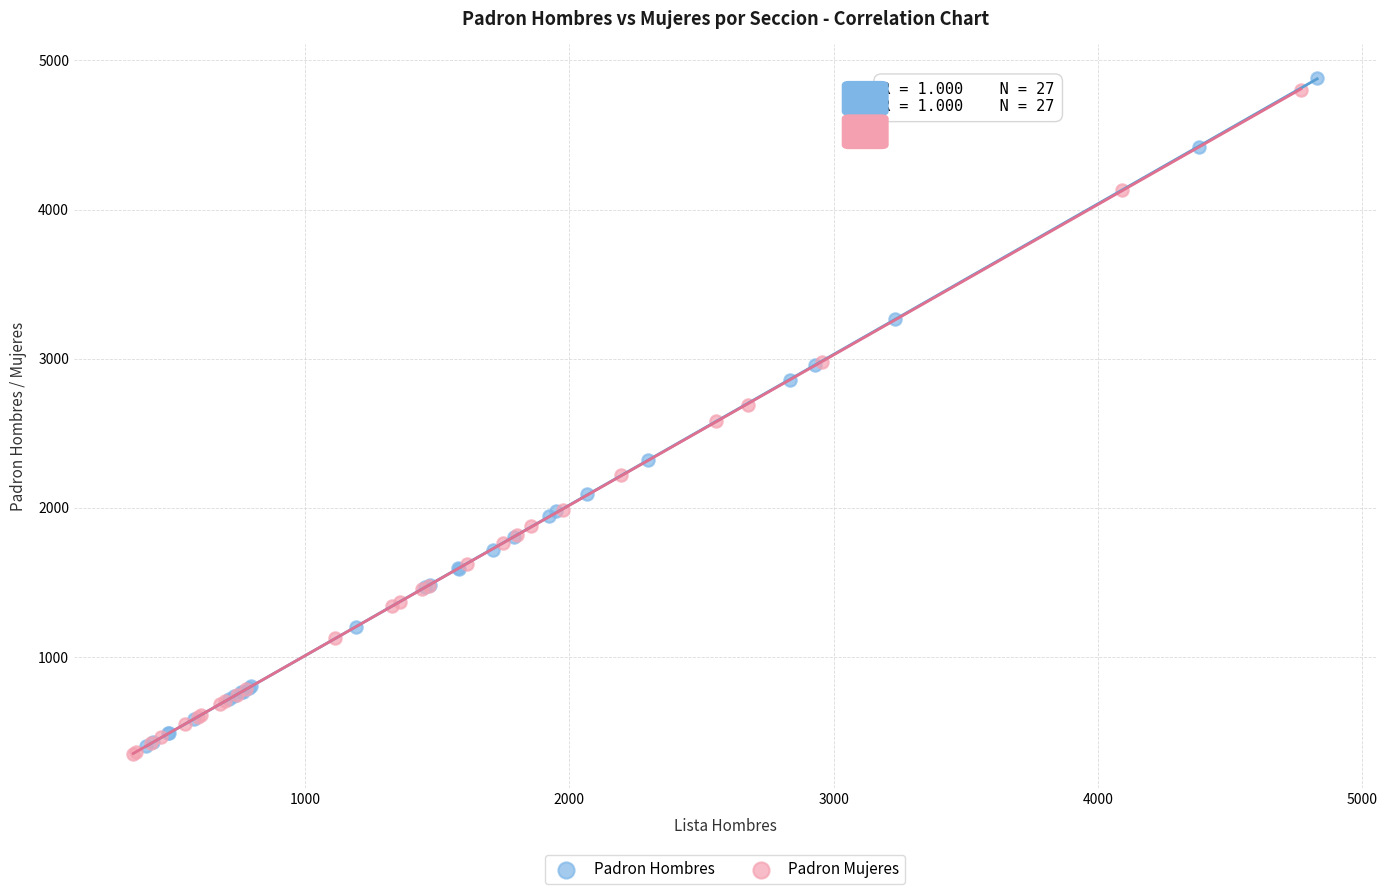

Which series has the widest spread of Y values?

Padron Hombres